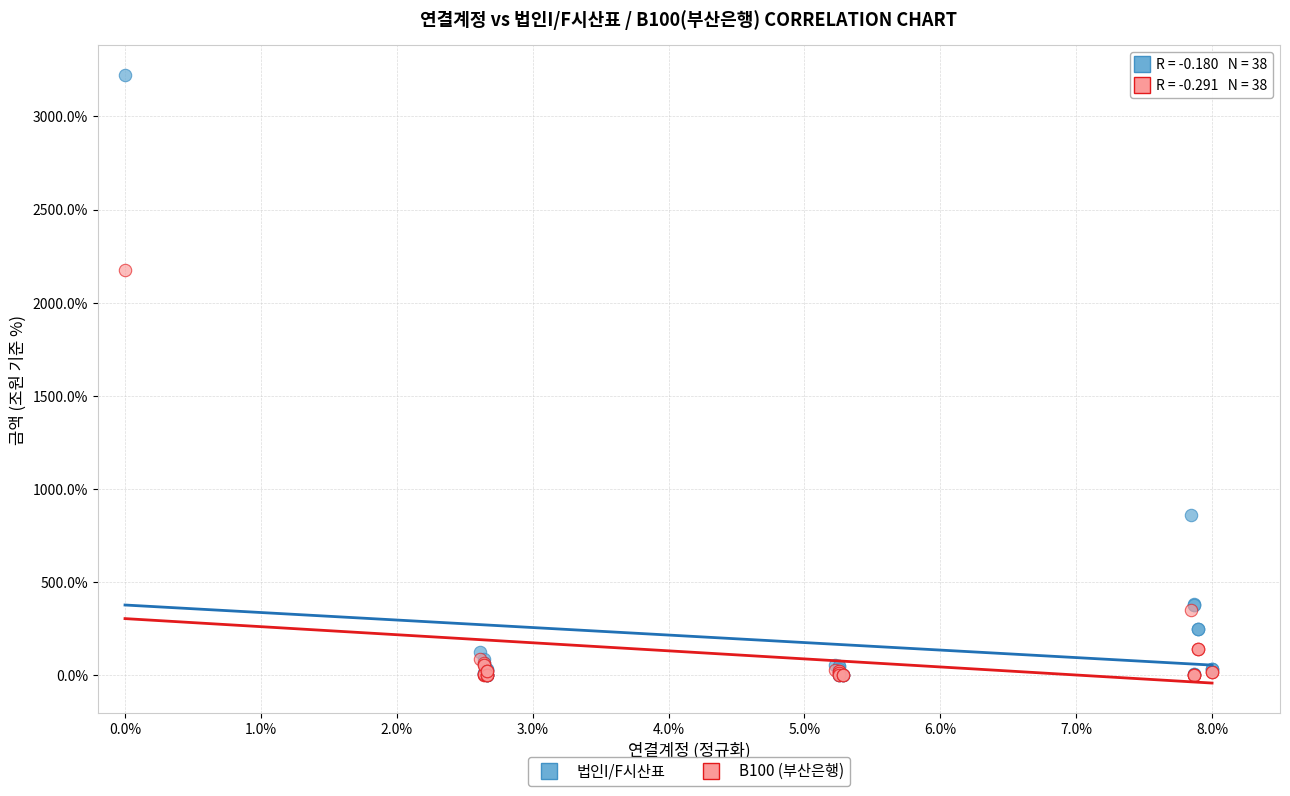

In the 법인I/F시산표 series, what Y value is closest to 1610?

863.2